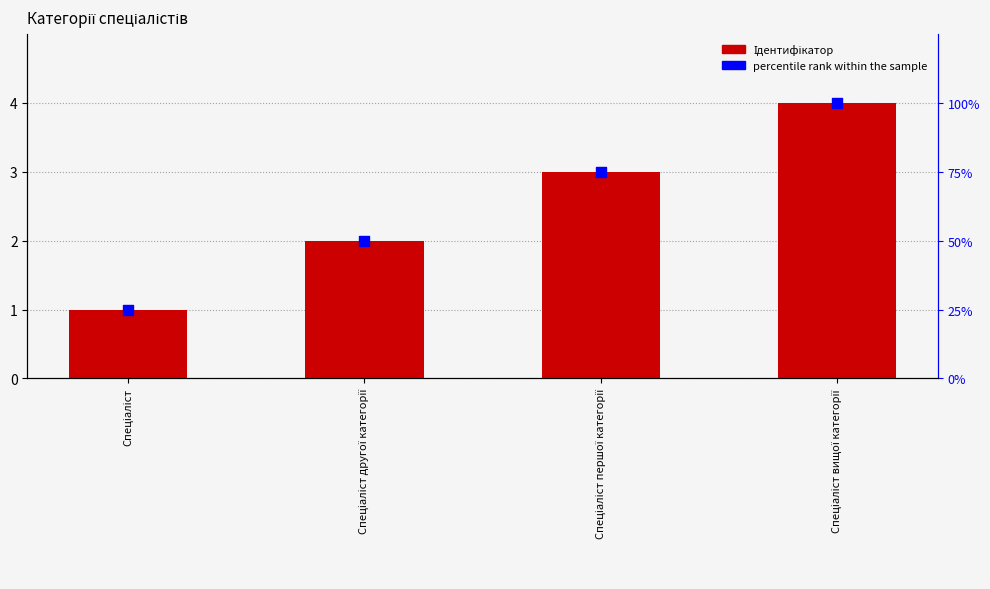

At how many categories does at least one series exceed 20?

4